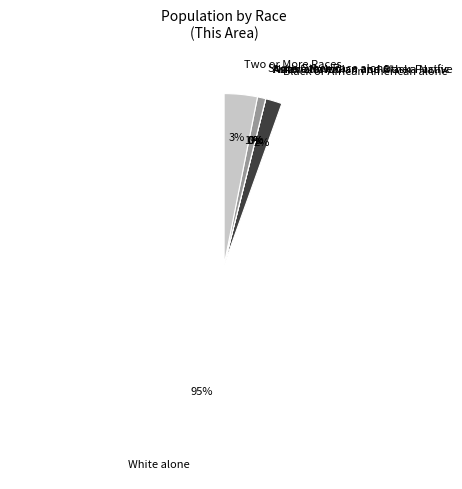

Do Some Other Race alone and White alone together represent more than half of the pie?

Yes